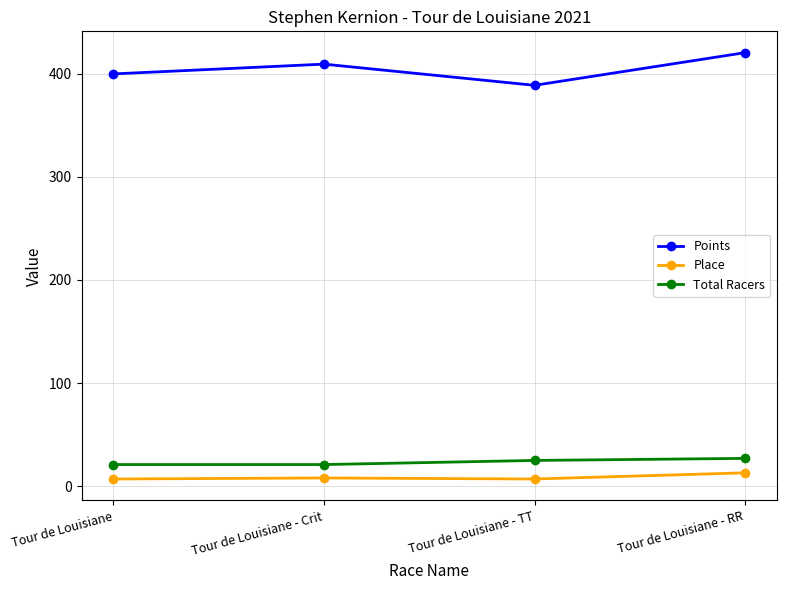

What is the value of the Total Racers point at the 1st from the left?

21.0